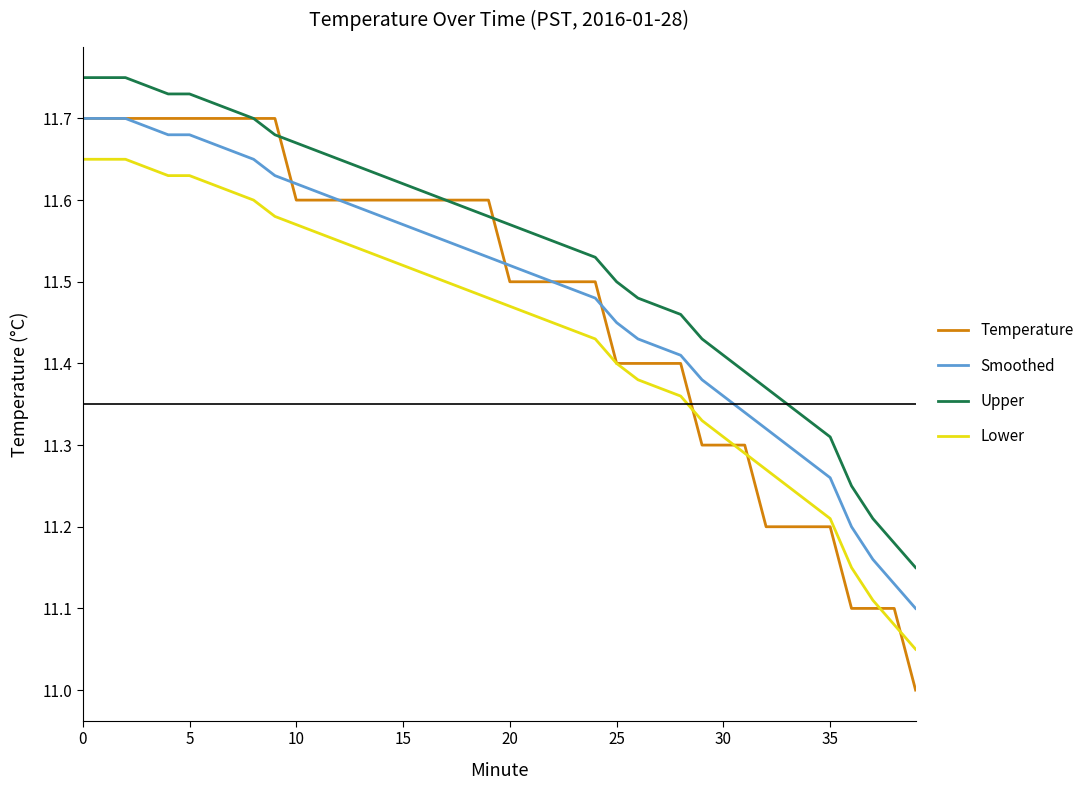

True or false: Lower and Smoothed cross at least once.

False